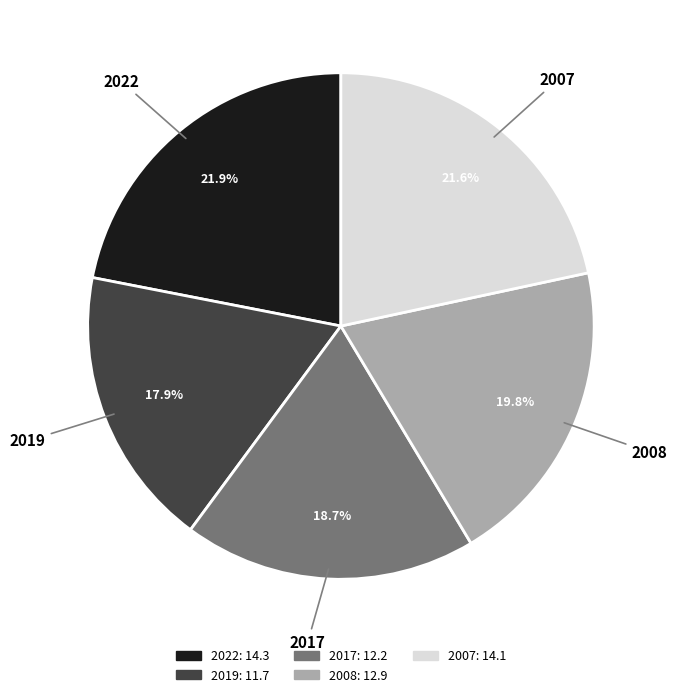

To the nearest percent, what portion does 2017 represent?

19%